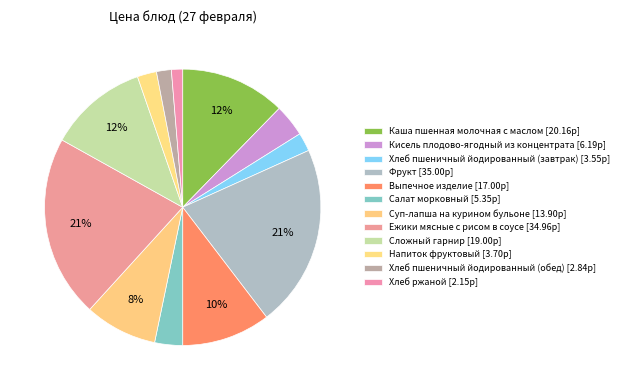

To the nearest percent, what percentage of the pie is Кисель плодово-ягодный из концентрата?

4%